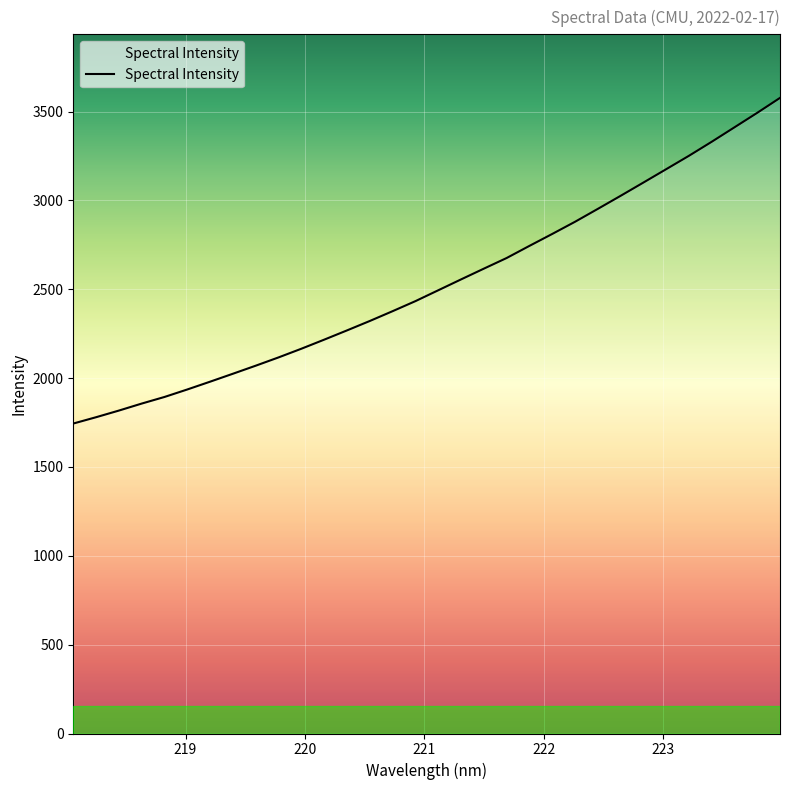

What is the smallest value displayed?

1744.5